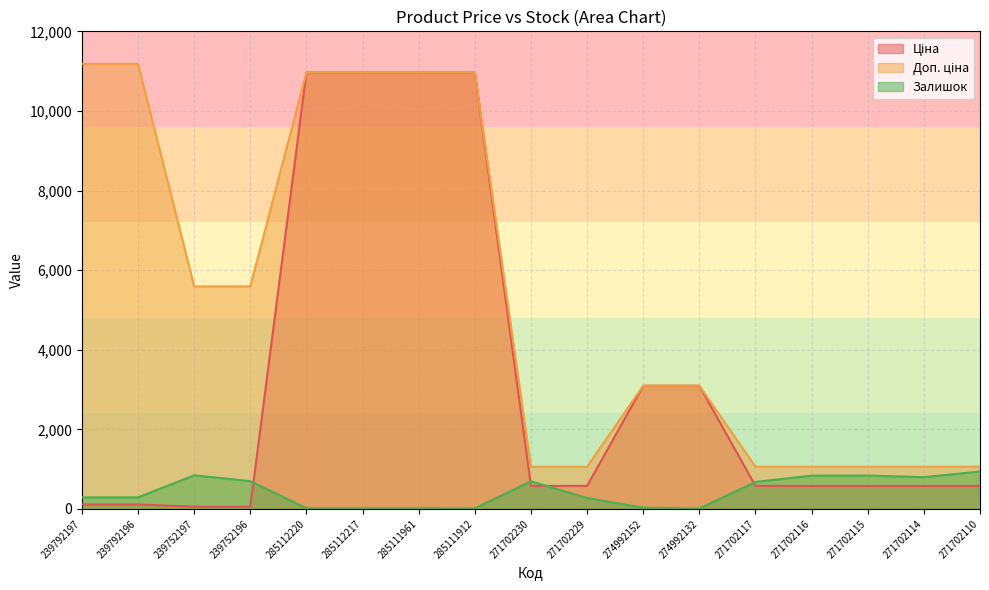

What is the sum of the Ціна values at 239752196 and 271702229?

634.0